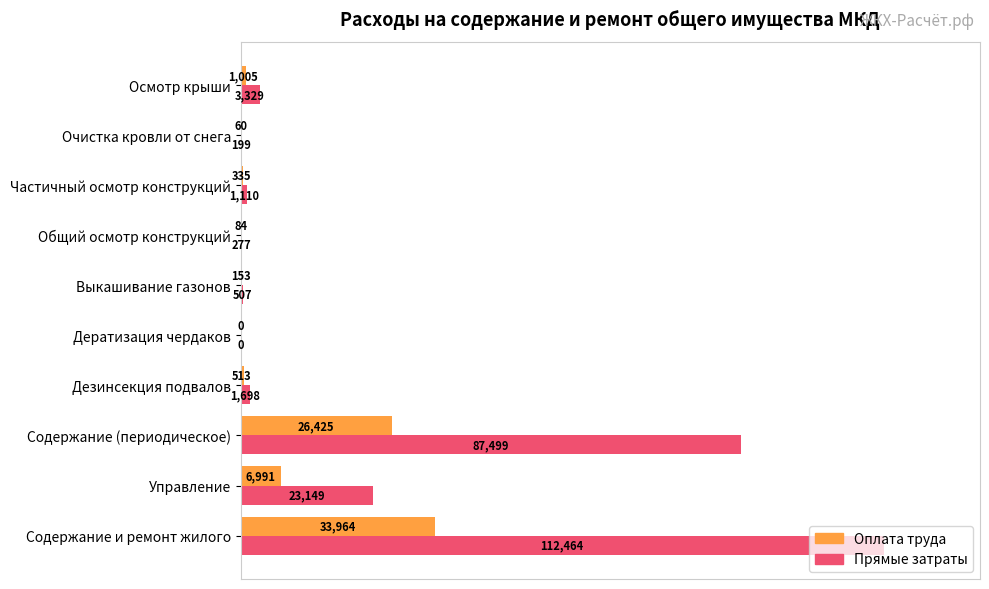

What are all the series names shown in the legend?

Оплата труда, Прямые затраты